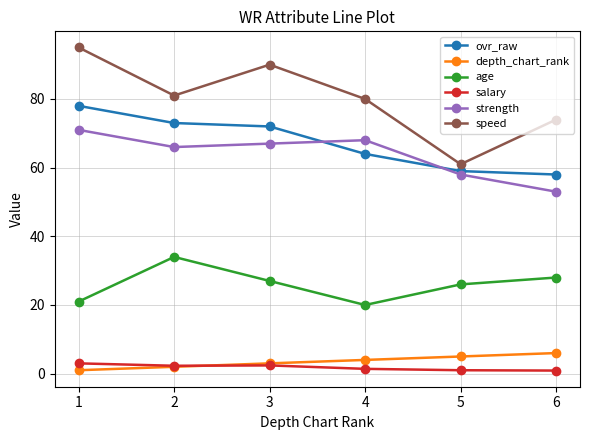

List the labels in order of depth_chart_rank value, largest first.

6, 5, 4, 3, 2, 1